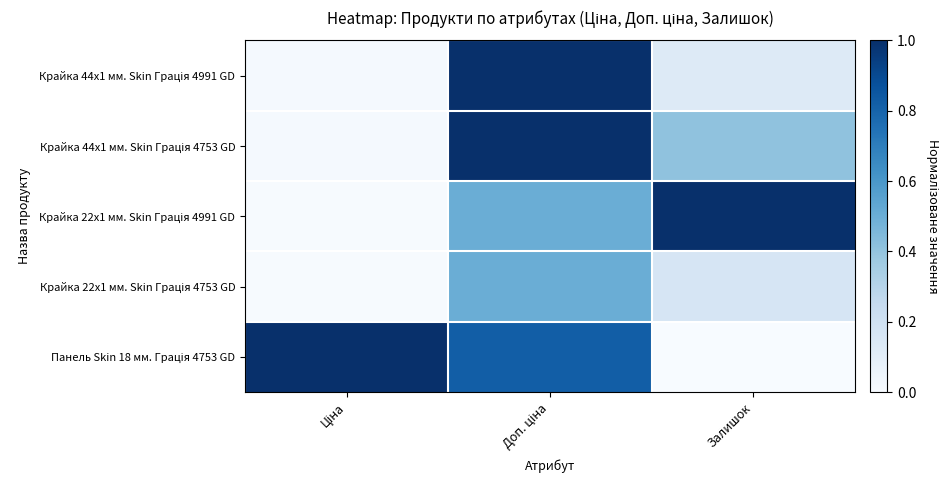

At how many categories does at least one series exceed 0?

3